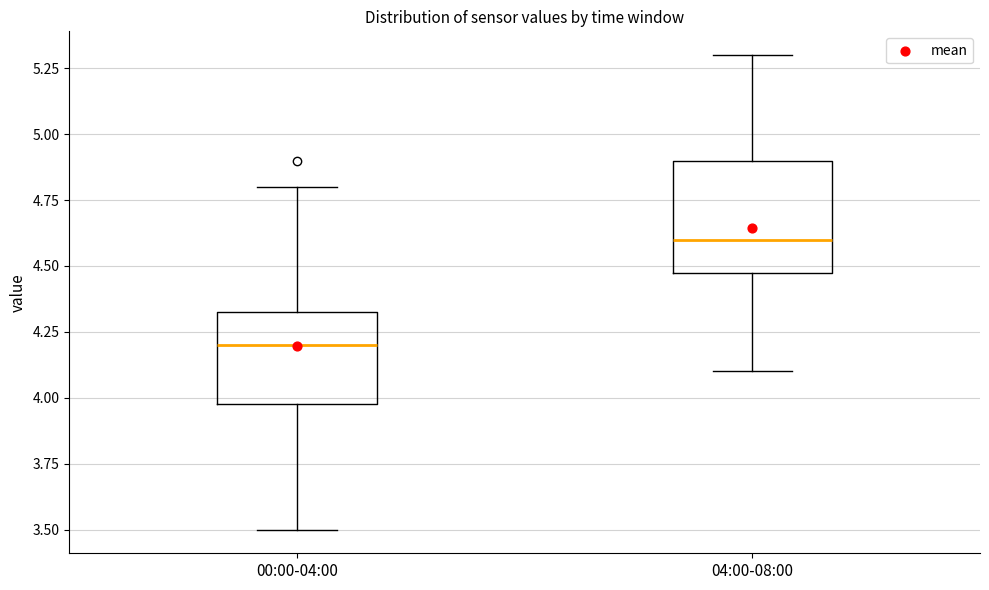

Which box is the tallest, from its lower edge to its upper edge?

04:00-08:00